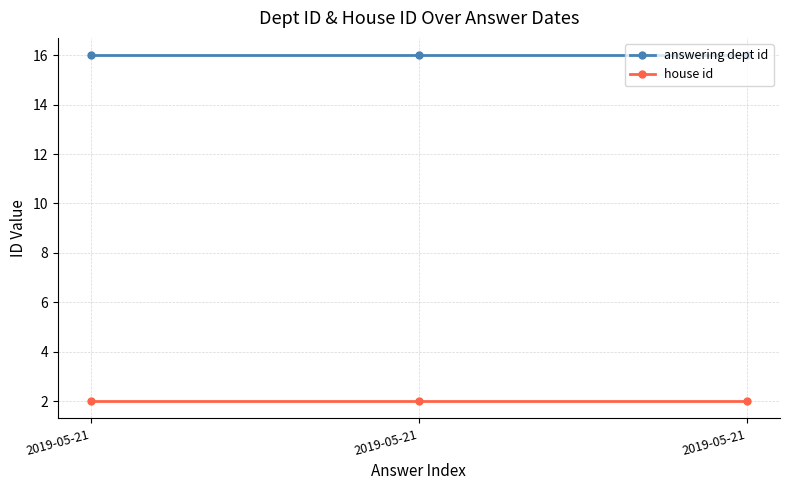

What are all the series names shown in the legend?

answering dept id, house id